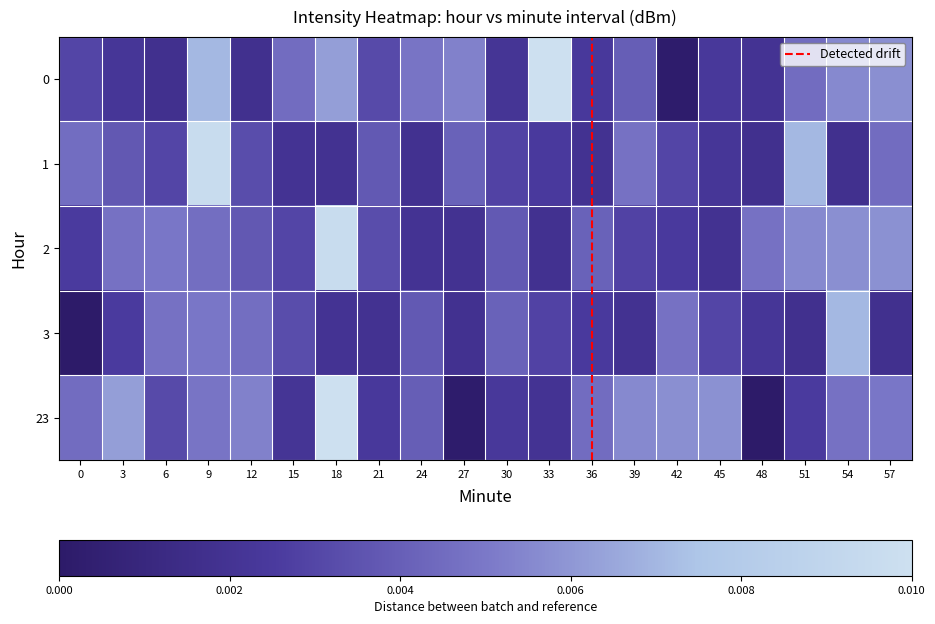

List the labels in order of 0 value, largest first.

33, 9, 18, 57, 54, 27, 24, 15, 51, 39, 21, 0, 36, 45, 3, 30, 48, 12, 6, 42